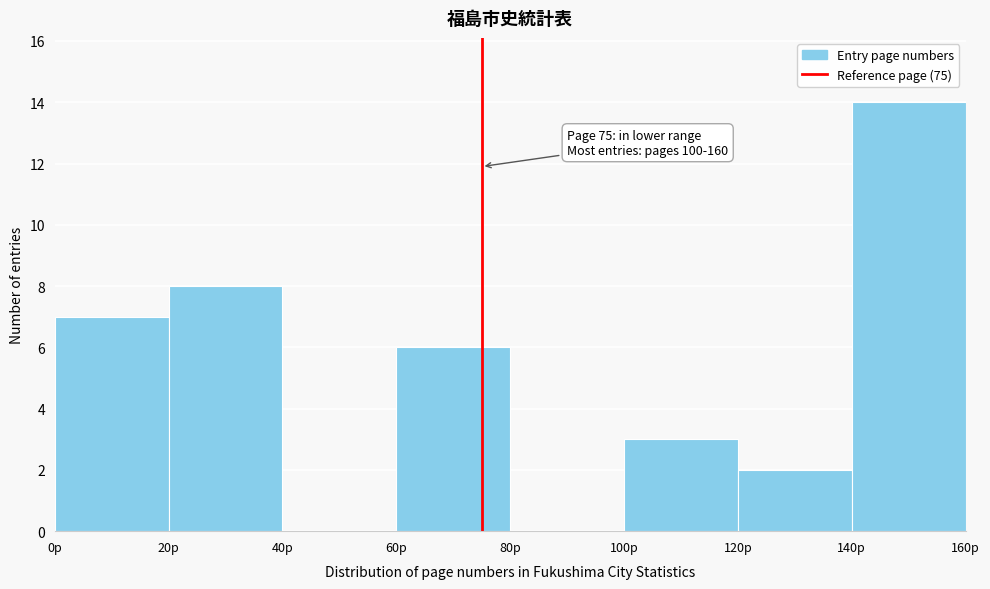

Which range on the x-axis has the tallest bar?

140 to 160